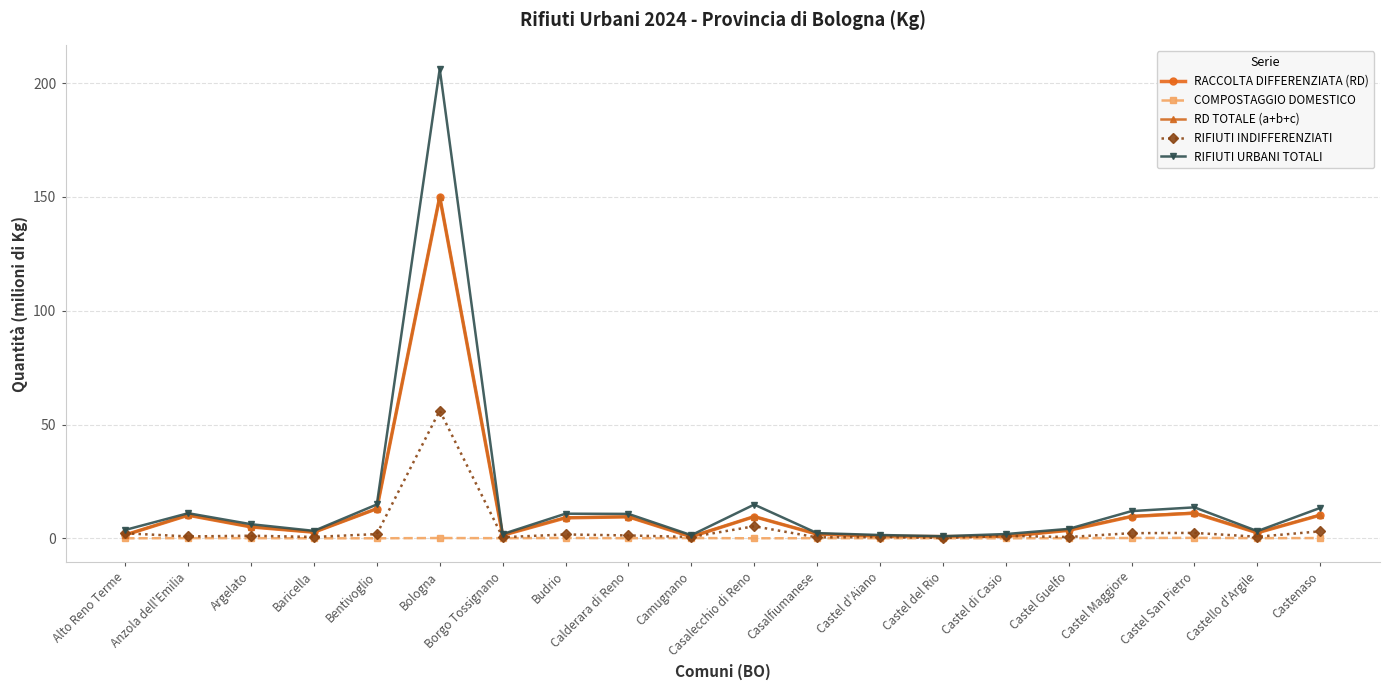

Which series has the largest total across all categories?

RIFIUTI URBANI TOTALI